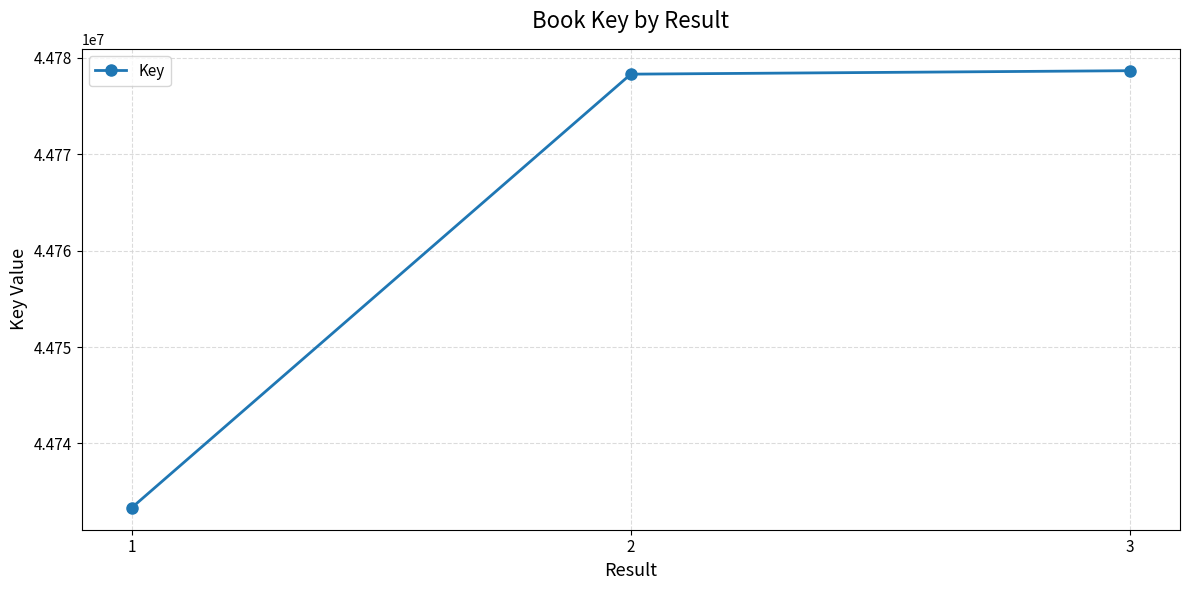

At which category does the chart reach its minimum across all series?

1